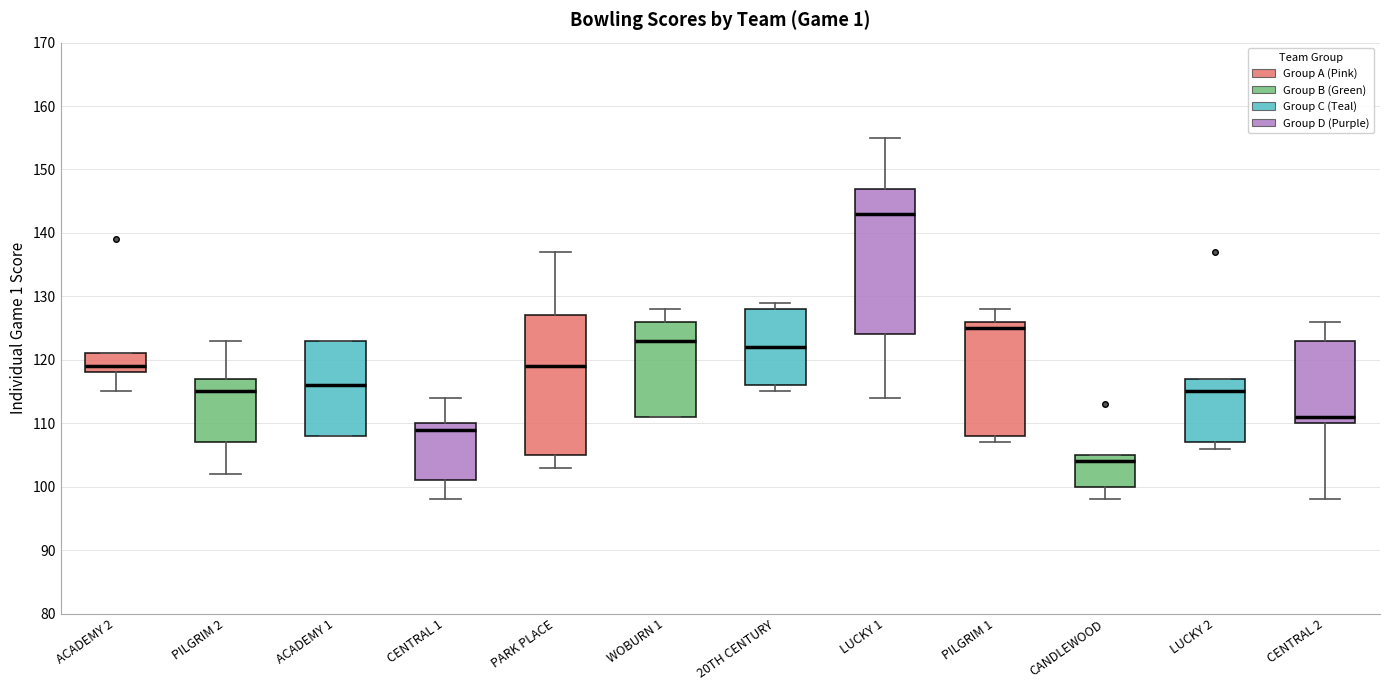

Reading left to right, read every box against the y-axis: the position of its median line, the range the box covers, and the ends of its whiskers. The values are not printed on the chart, so give them approximately, as read against the axis.

ACADEMY 2: median 119, box 118 to 121, whiskers 115 to 121
PILGRIM 2: median 115, box 107 to 117, whiskers 102 to 123
ACADEMY 1: median 116, box 108 to 123, whiskers 108 to 123
CENTRAL 1: median 109, box 101 to 110, whiskers 98 to 114
PARK PLACE: median 119, box 105 to 127, whiskers 103 to 137
WOBURN 1: median 123, box 111 to 126, whiskers 111 to 128
20TH CENTURY: median 122, box 116 to 128, whiskers 115 to 129
LUCKY 1: median 143, box 124 to 147, whiskers 114 to 155
PILGRIM 1: median 125, box 108 to 126, whiskers 107 to 128
CANDLEWOOD: median 104, box 100 to 105, whiskers 98 to 105
LUCKY 2: median 115, box 107 to 117, whiskers 106 to 117
CENTRAL 2: median 111, box 110 to 123, whiskers 98 to 126